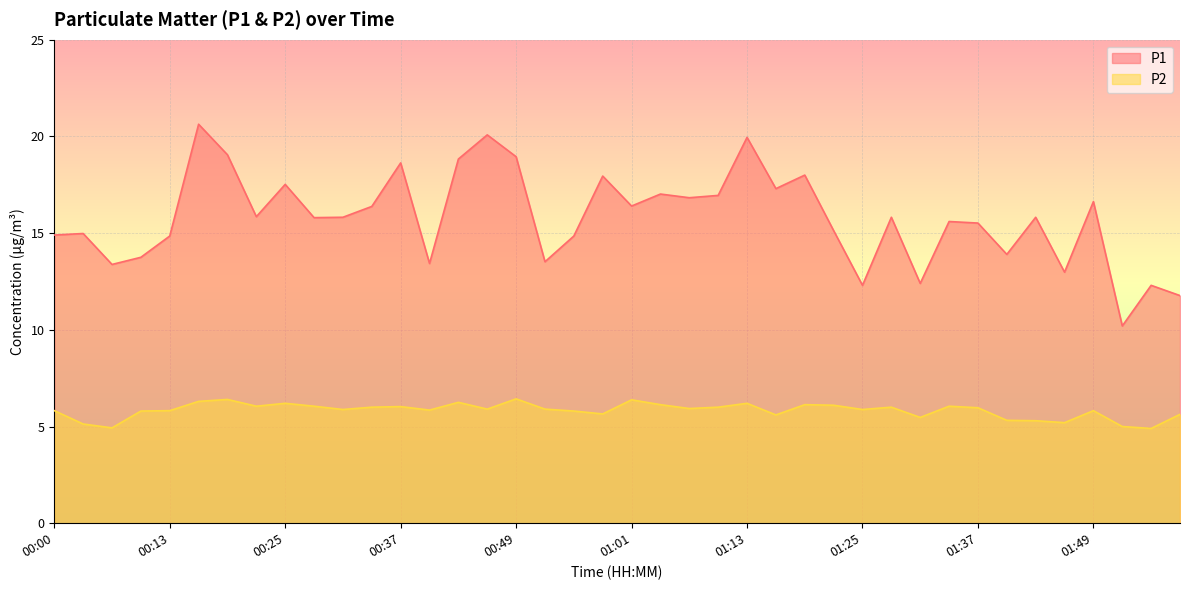

What are all the series names shown in the legend?

P1, P2